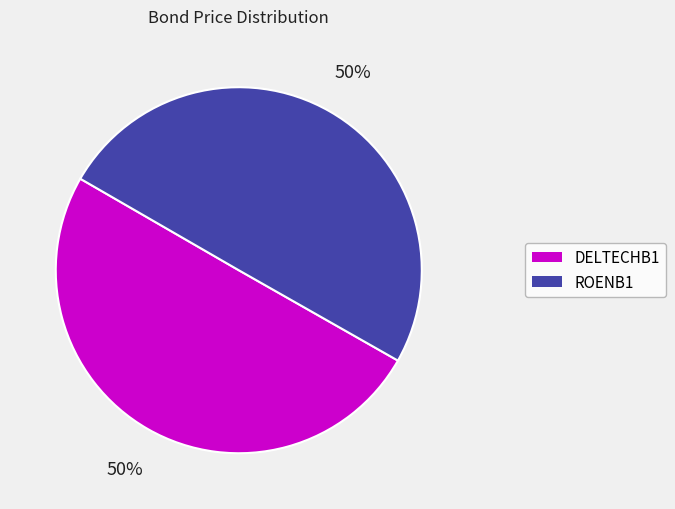

What is the ratio of the value at ROENB1 to the value at DELTECHB1?

1.0